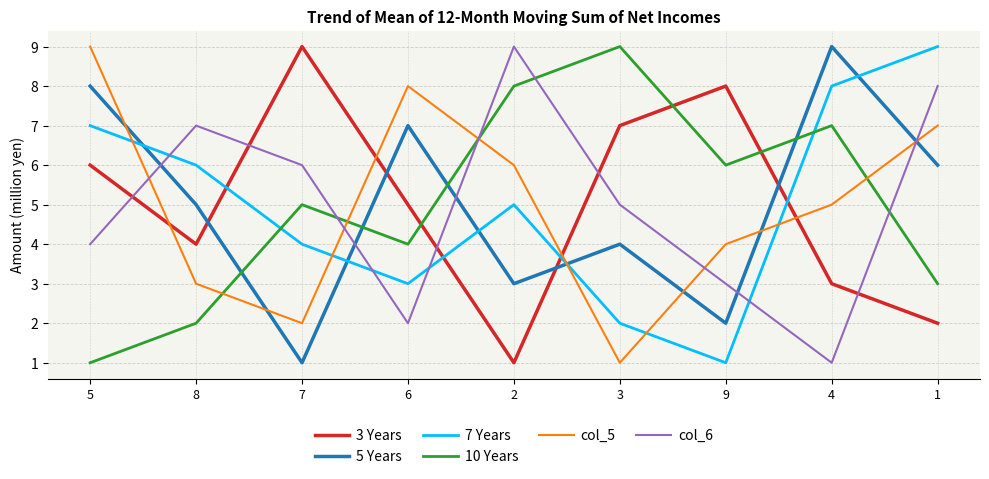

How many times do 5 Years and 7 Years cross each other?

5